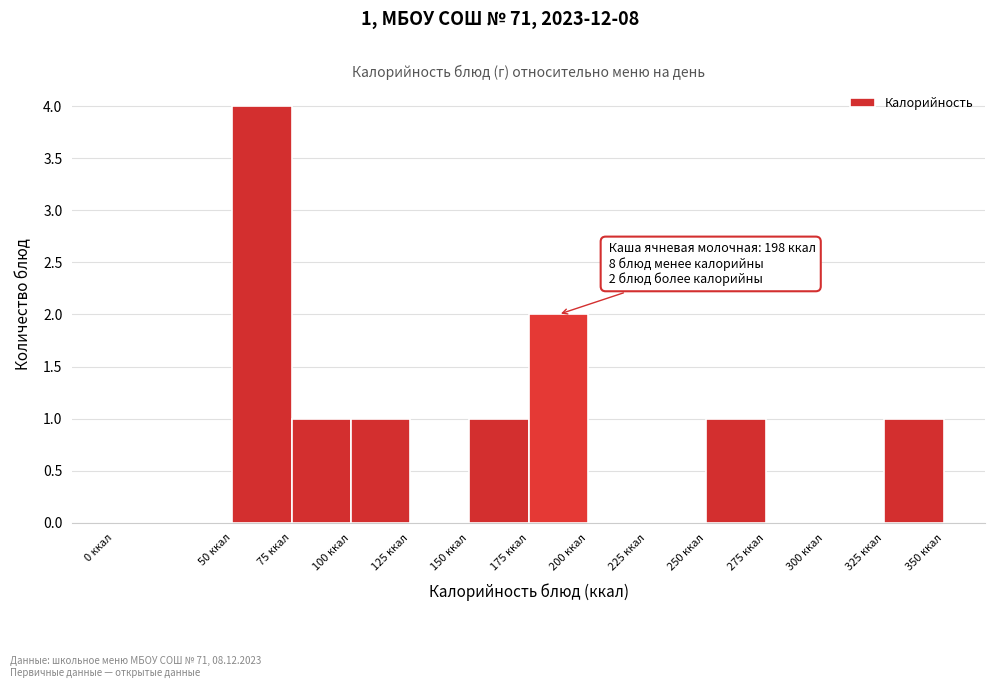

Which range on the x-axis has the tallest bar?

50 to 75